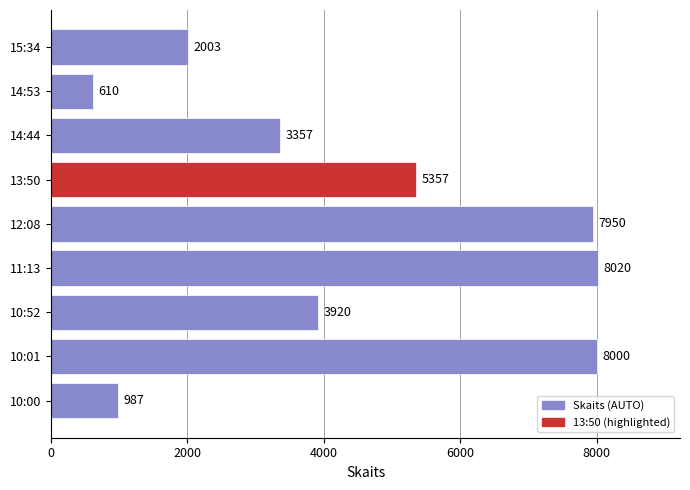

The value at 12:08 is 12971. True or false?

False